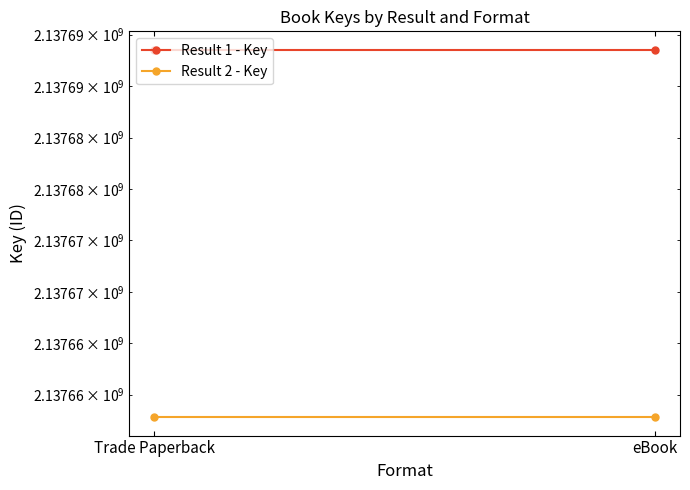

Reading left to right, what are all the values shown in this chart?

Result 1 - Key: Trade Paperback=2137693540	eBook=2137693540
Result 2 - Key: Trade Paperback=2137657811	eBook=2137657811